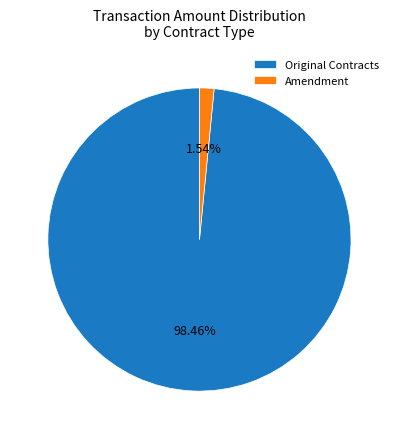

Is the sum of Original Contracts and Amendment greater than half?

Yes